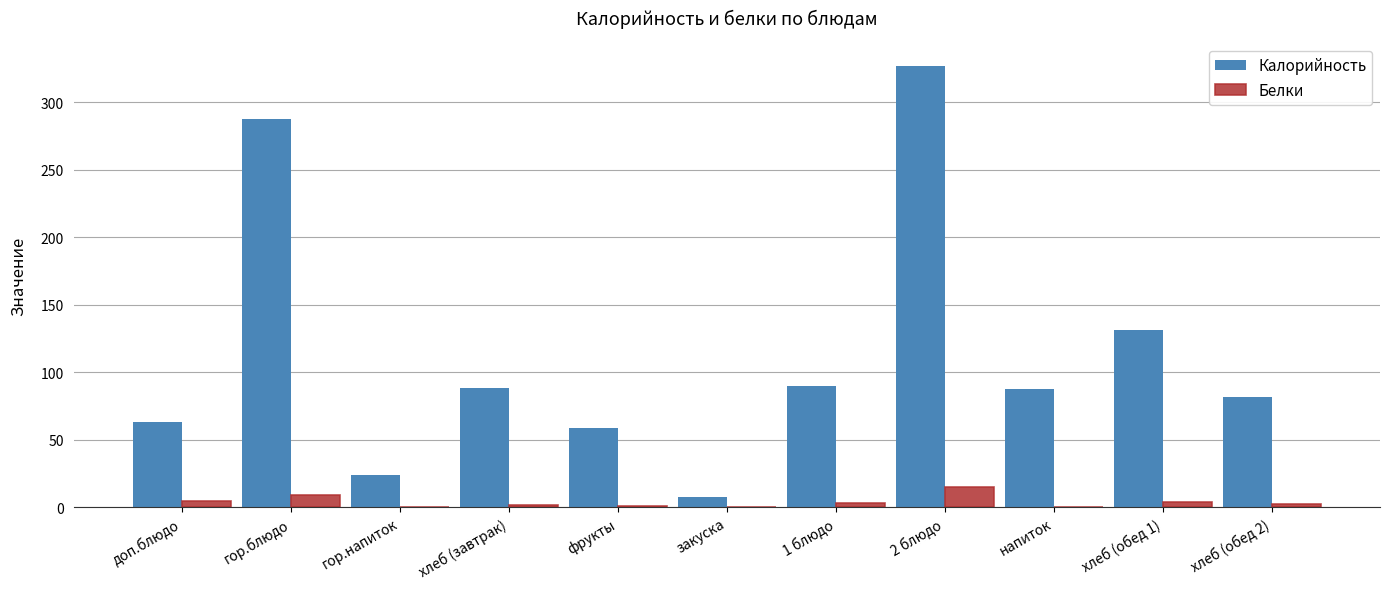

Which label corresponds to the largest value in the chart?

2 блюдо